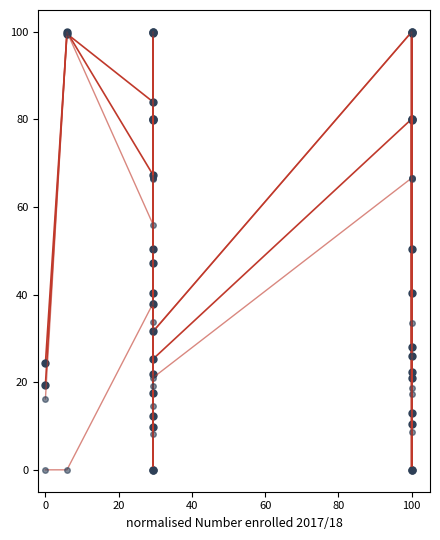

How many series are shown in this chart?

4